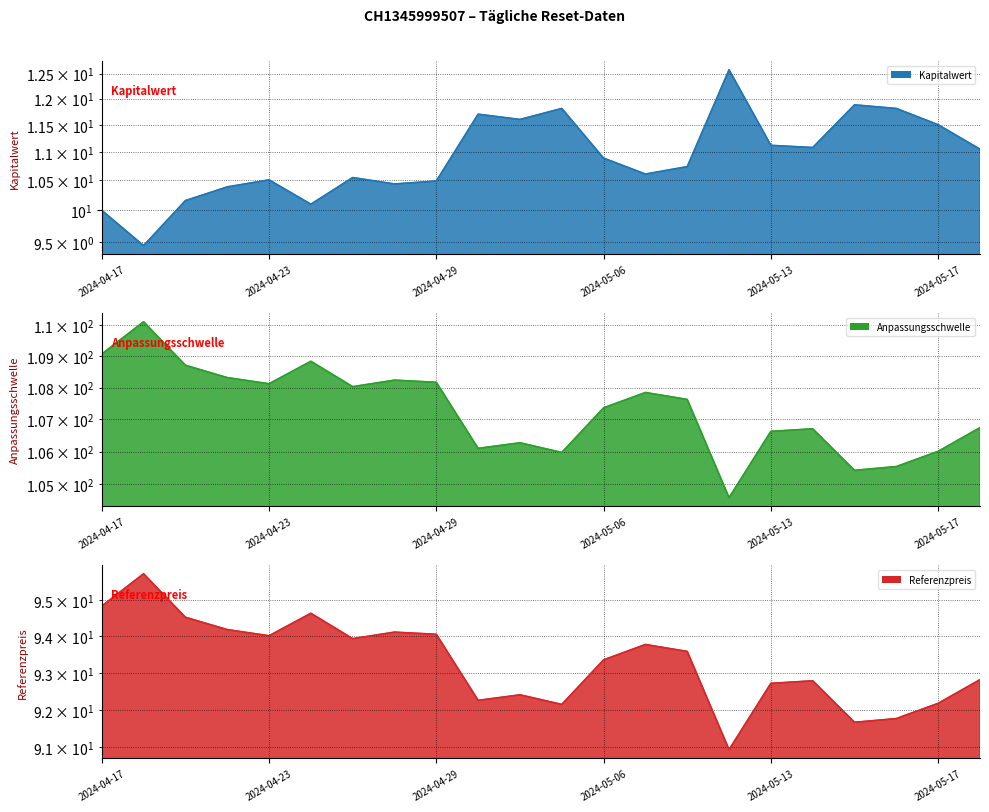

What is the label of the 7th point from the right?

2024-05-10